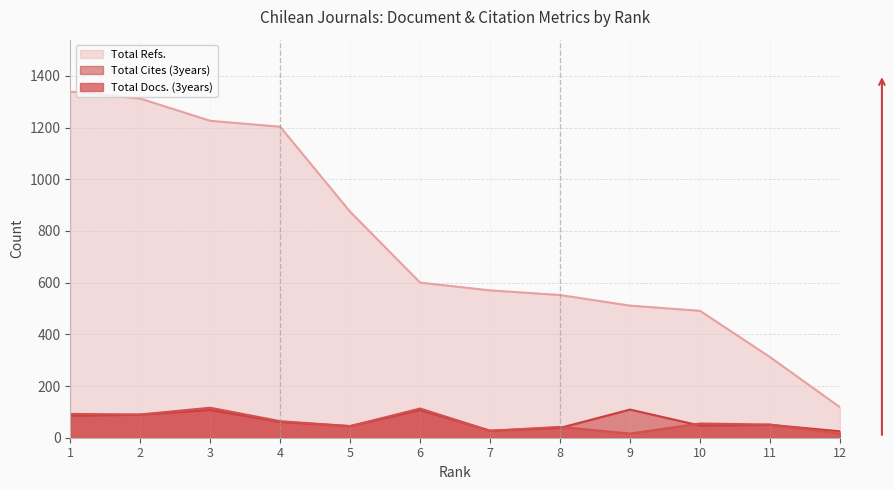

At which label does Total Docs. (3years) first exceed 55?

1